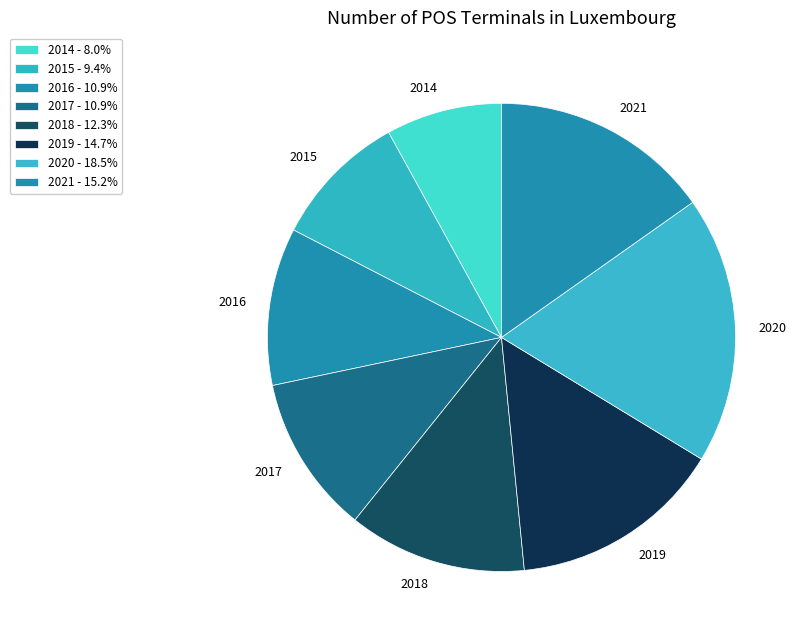

Is there a majority slice in this chart?

No